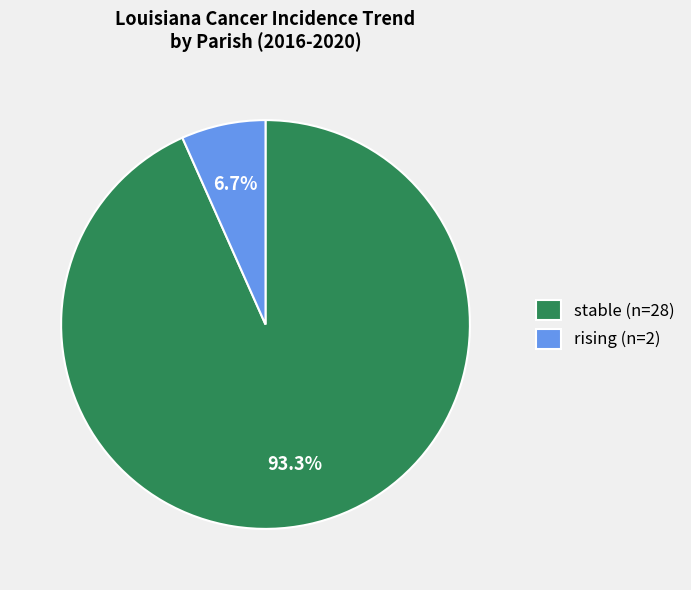

Which has a higher value, rising (n=2) or stable (n=28)?

stable (n=28)